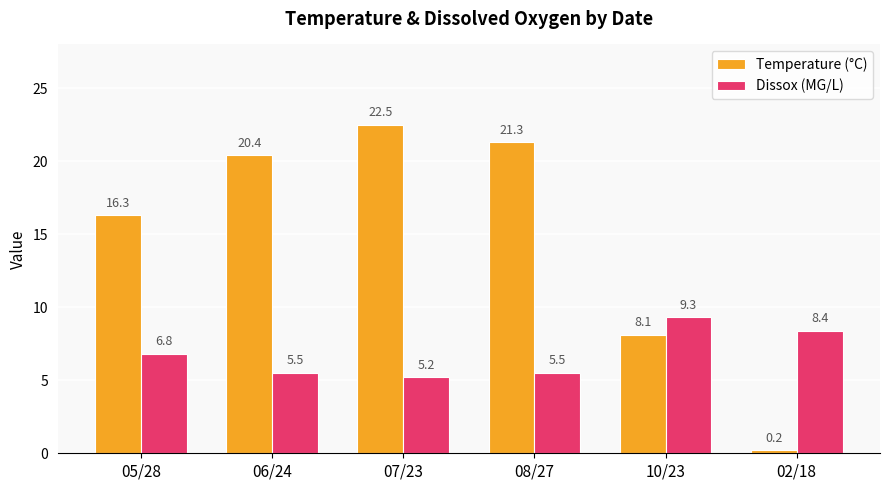

At which category is the sum across all series the highest?

07/23